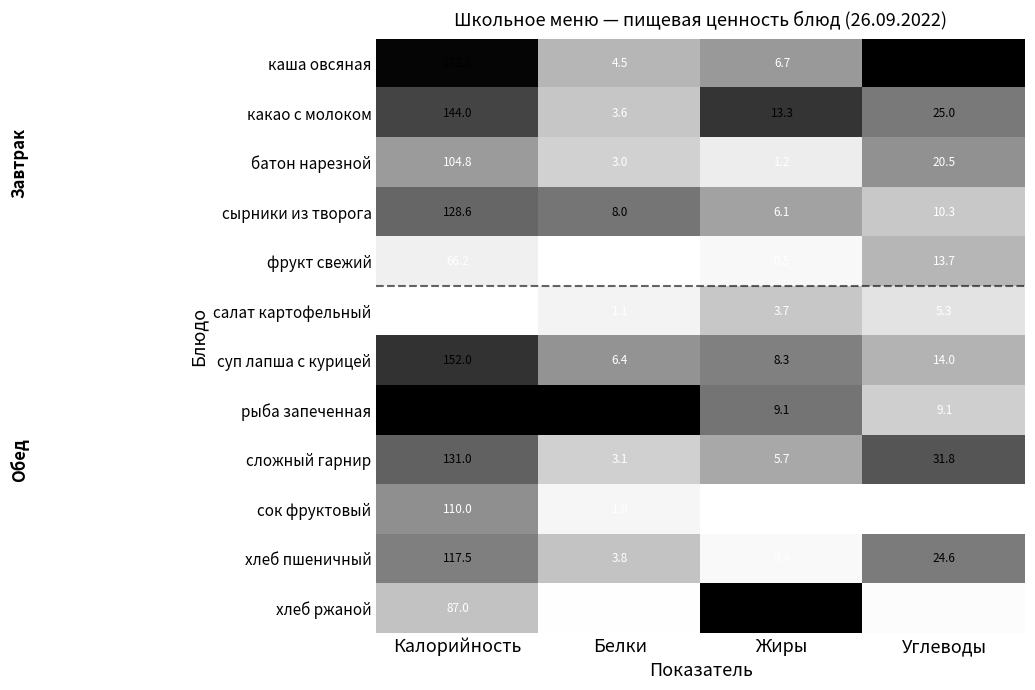

The value of хлеб пшеничный at Белки is 5.6. True or false?

False